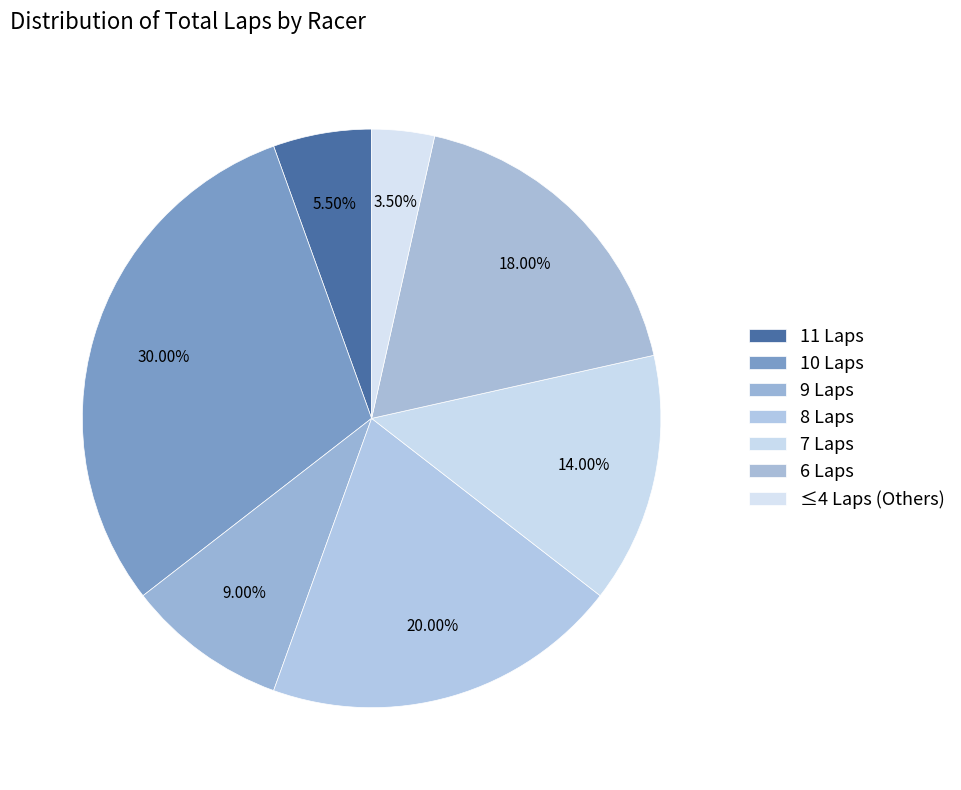

How many slices are in this pie chart?

7